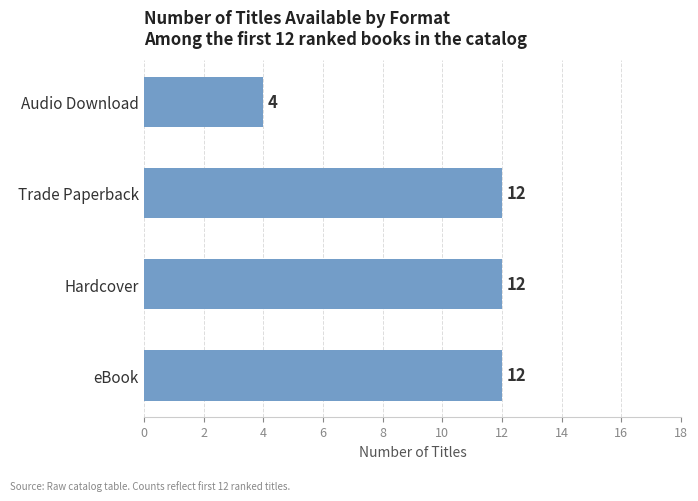

Reading top to bottom, transcribe all the data shown in this chart.

Audio Download=4	Trade Paperback=12	Hardcover=12	eBook=12